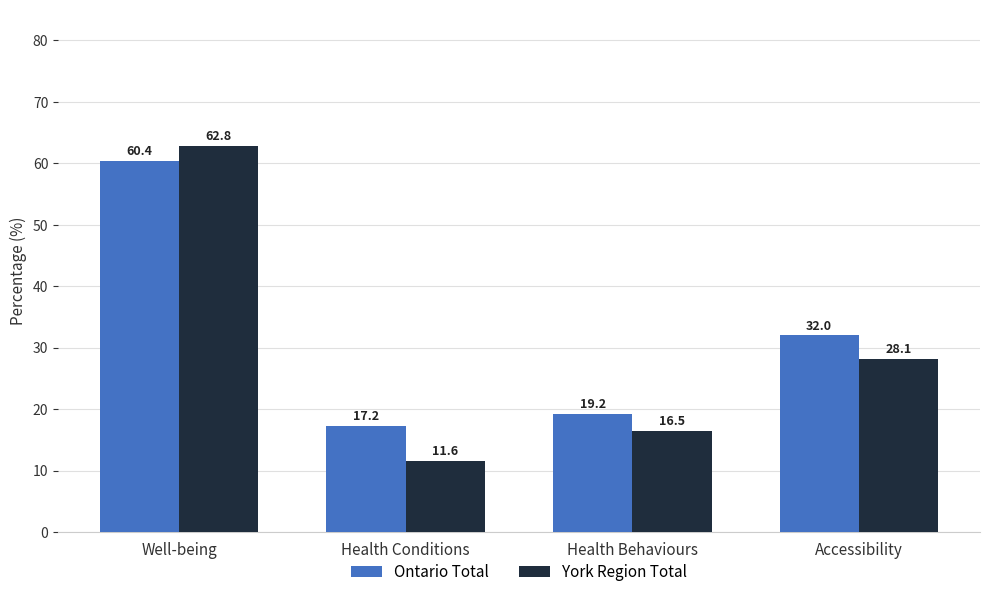

Are the bars horizontal?

No